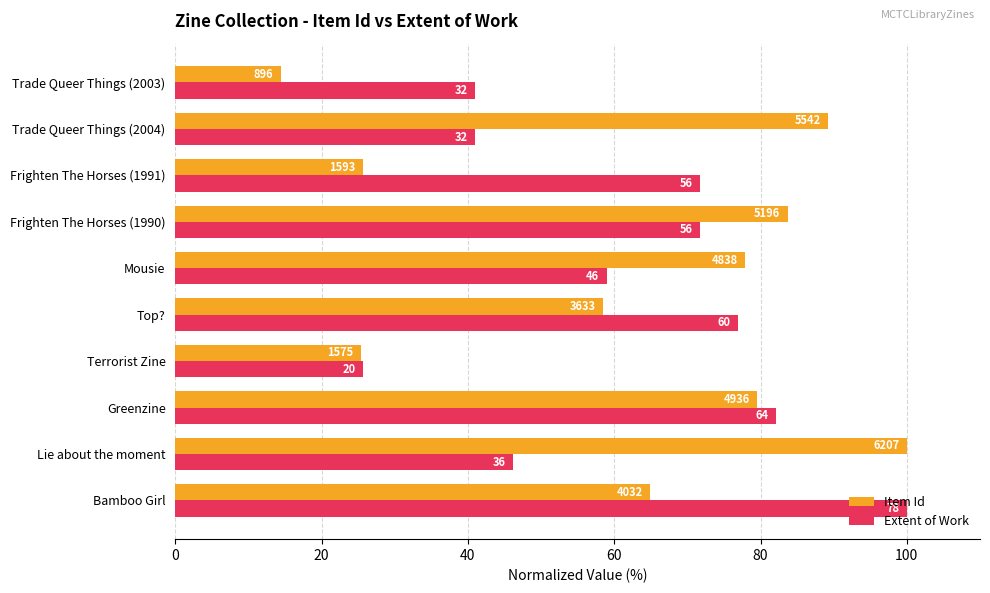

What is the sum of all Extent of Work values?

615.4